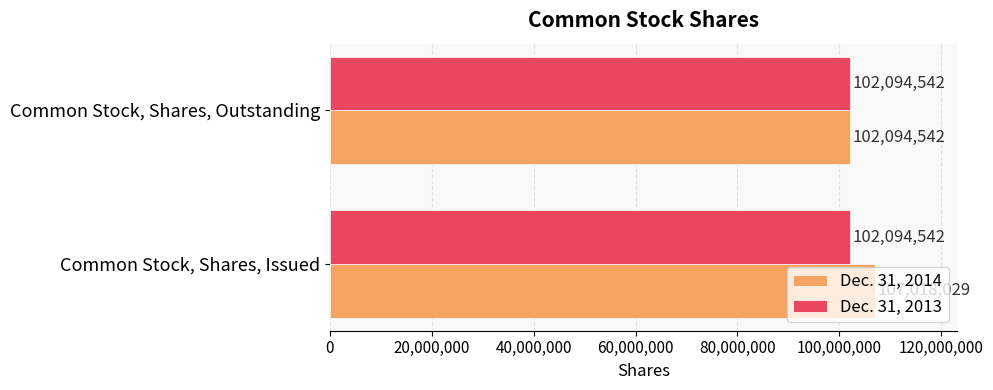

What is the average value of the Dec. 31, 2014 series?

104556286